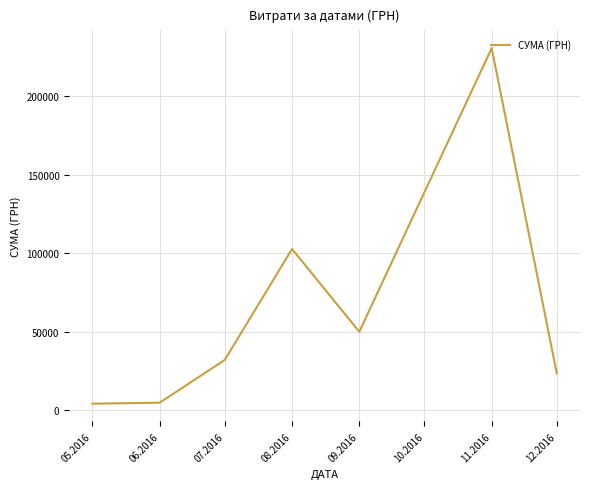

What is the greatest value displayed?

230842.2